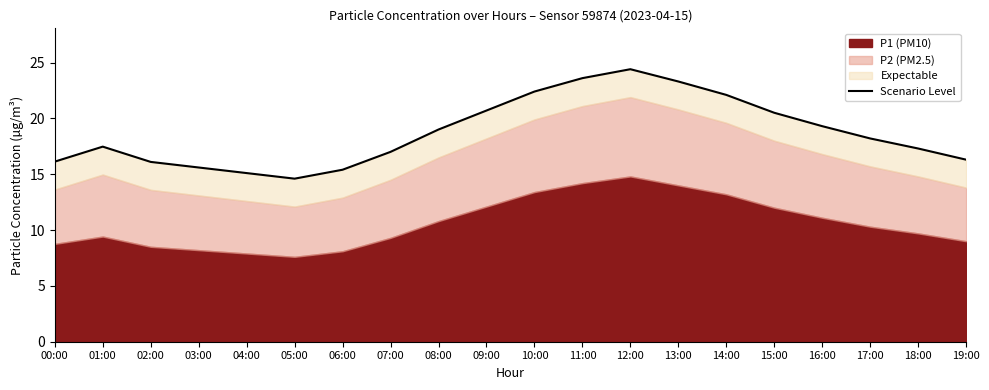

What is the greatest value displayed?

24.4